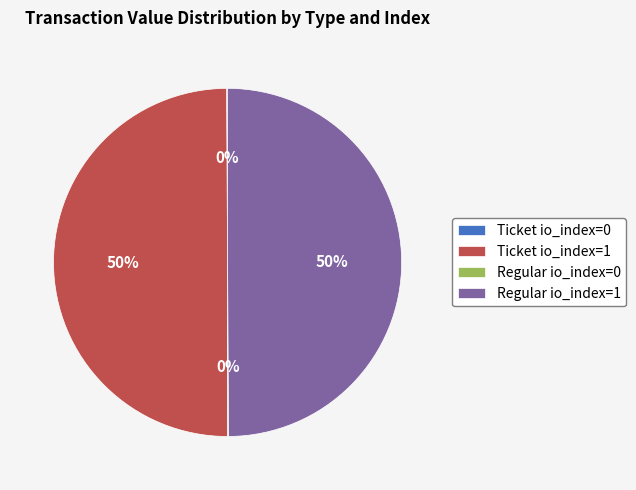

Is it true that Regular io_index=1 is 57% of the pie?

False